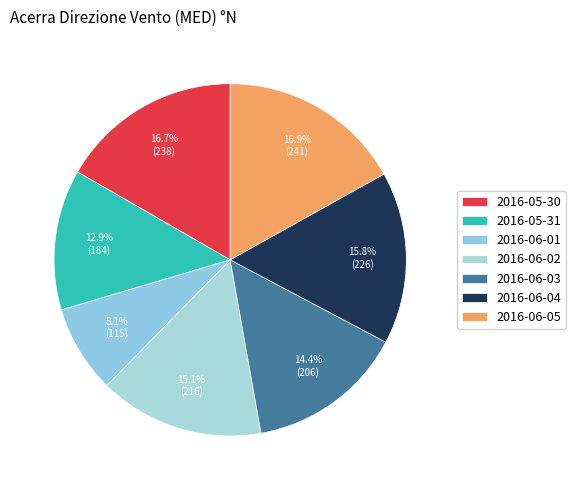

Rank the categories by value from highest to lowest.

2016-06-05, 2016-05-30, 2016-06-04, 2016-06-02, 2016-06-03, 2016-05-31, 2016-06-01